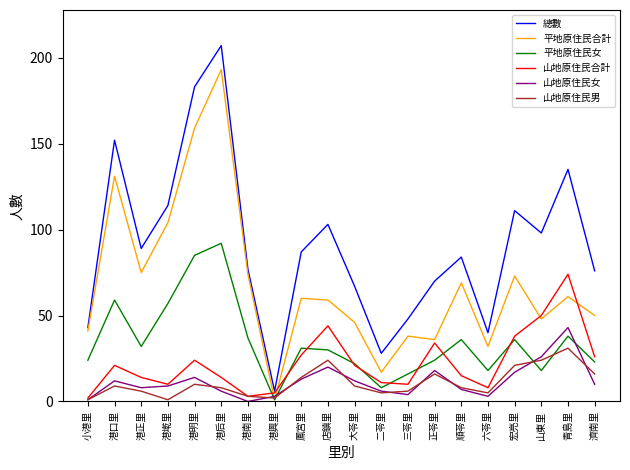

The value of 山地原住民男 at 正苓里 is 28. True or false?

False